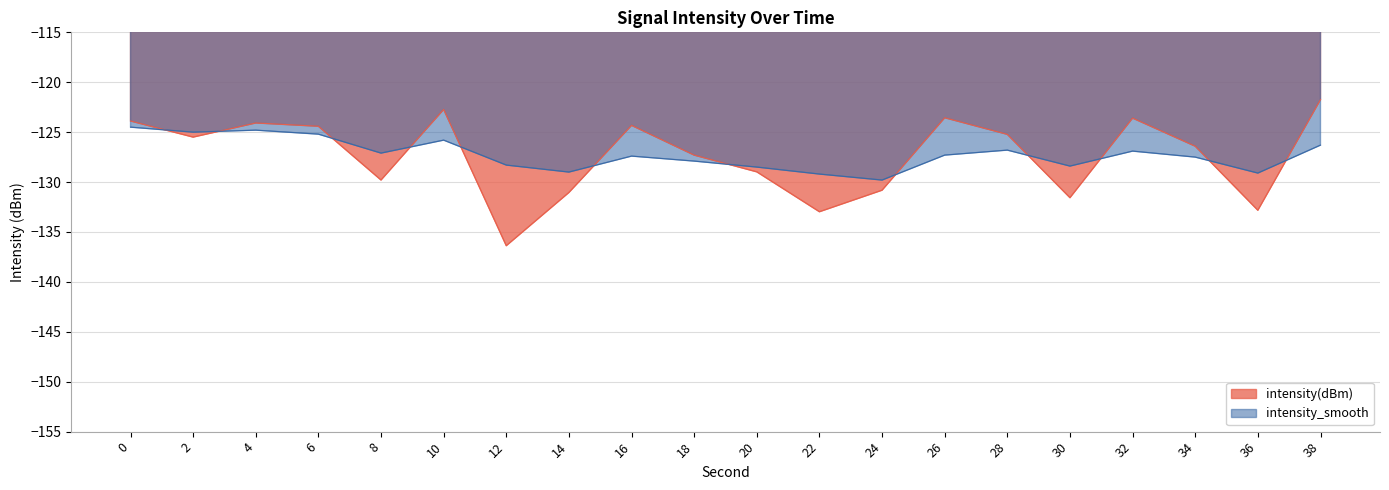

Which has a higher value, 2 or 10?

10